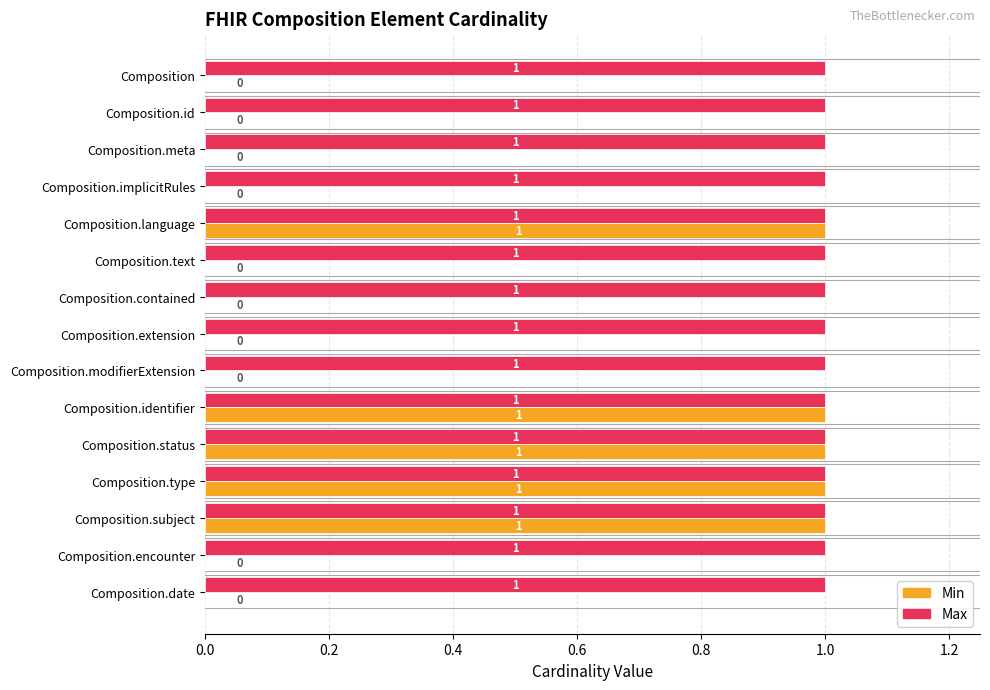

The value of Min at Composition.modifierExtension is 0. True or false?

True